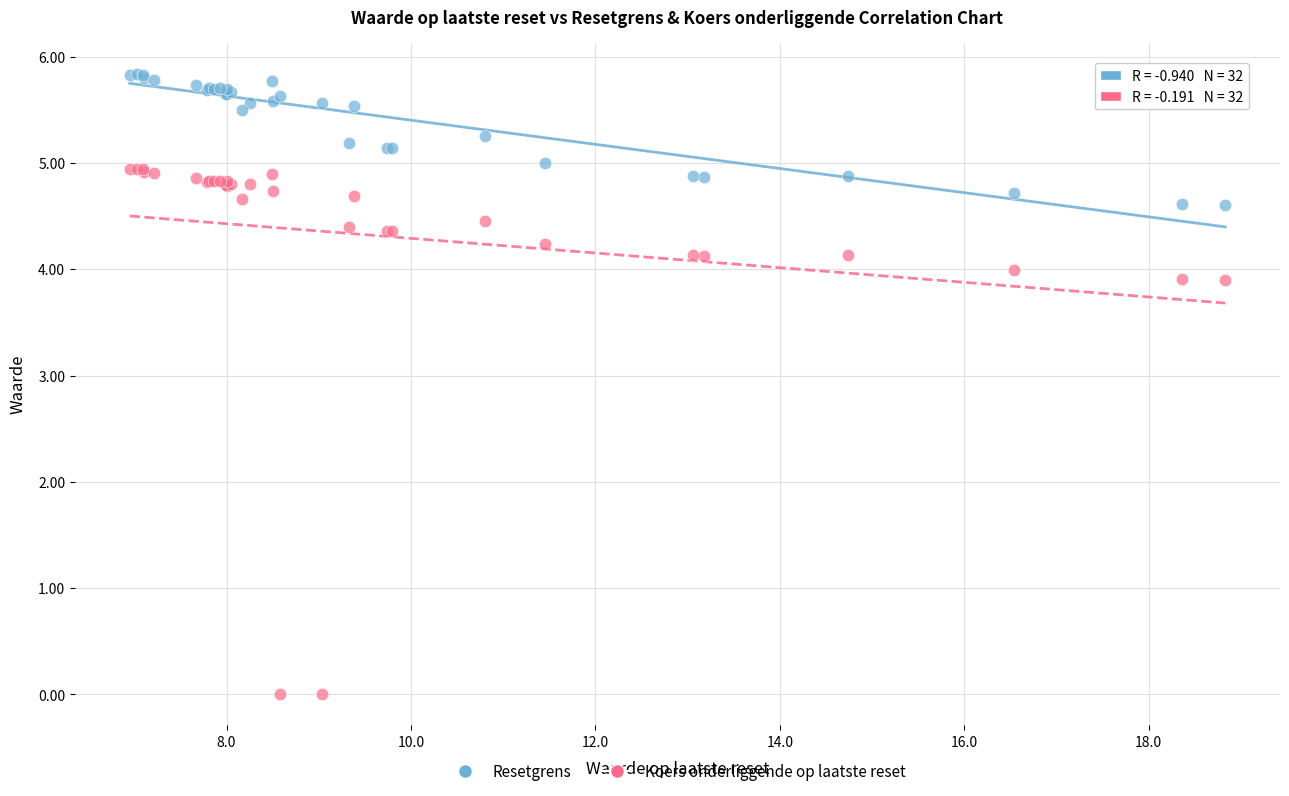

Which series reaches the minimum Y coordinate?

Koers onderliggende op laatste reset